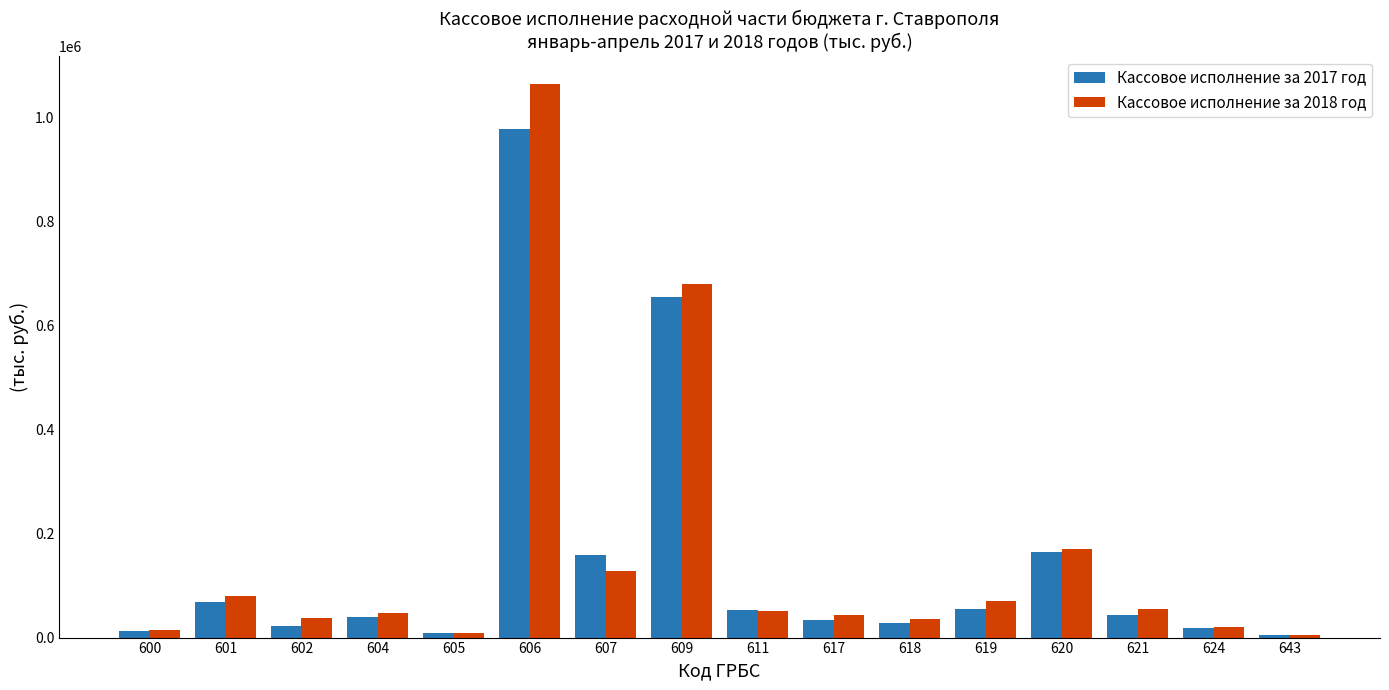

Which series has the largest range (max minus min)?

Кассовое исполнение за 2018 год